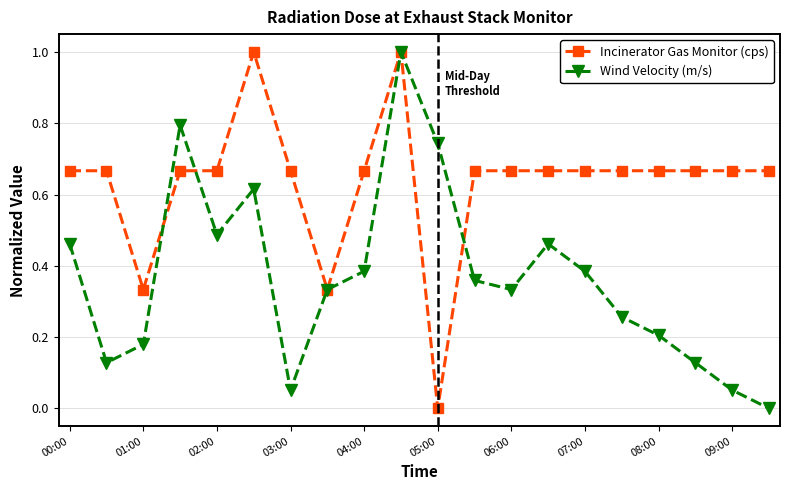

In Wind Velocity (m/s), how many points are lower than both neighbors (excluding endpoints)?

4